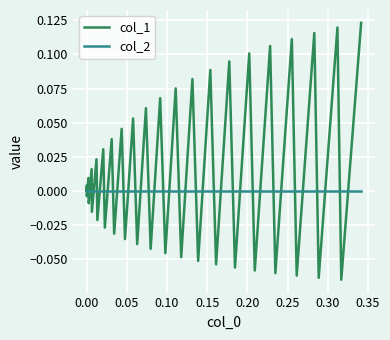

List the series in order of their peak value, lowest first.

col_2, col_1